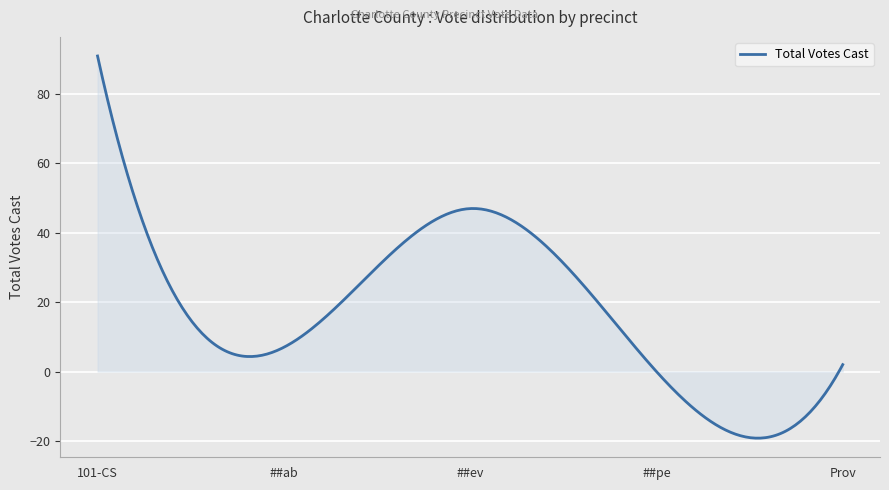

What is the difference between the maximum and second lowest values?

110.2